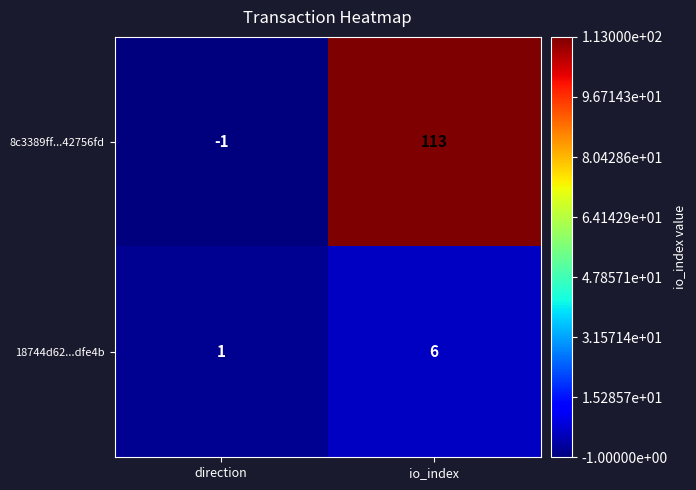

Reading left to right, extract all data points from this chart.

8c3389ff...42756fd: -1	113
18744d62...dfe4b: 1	6